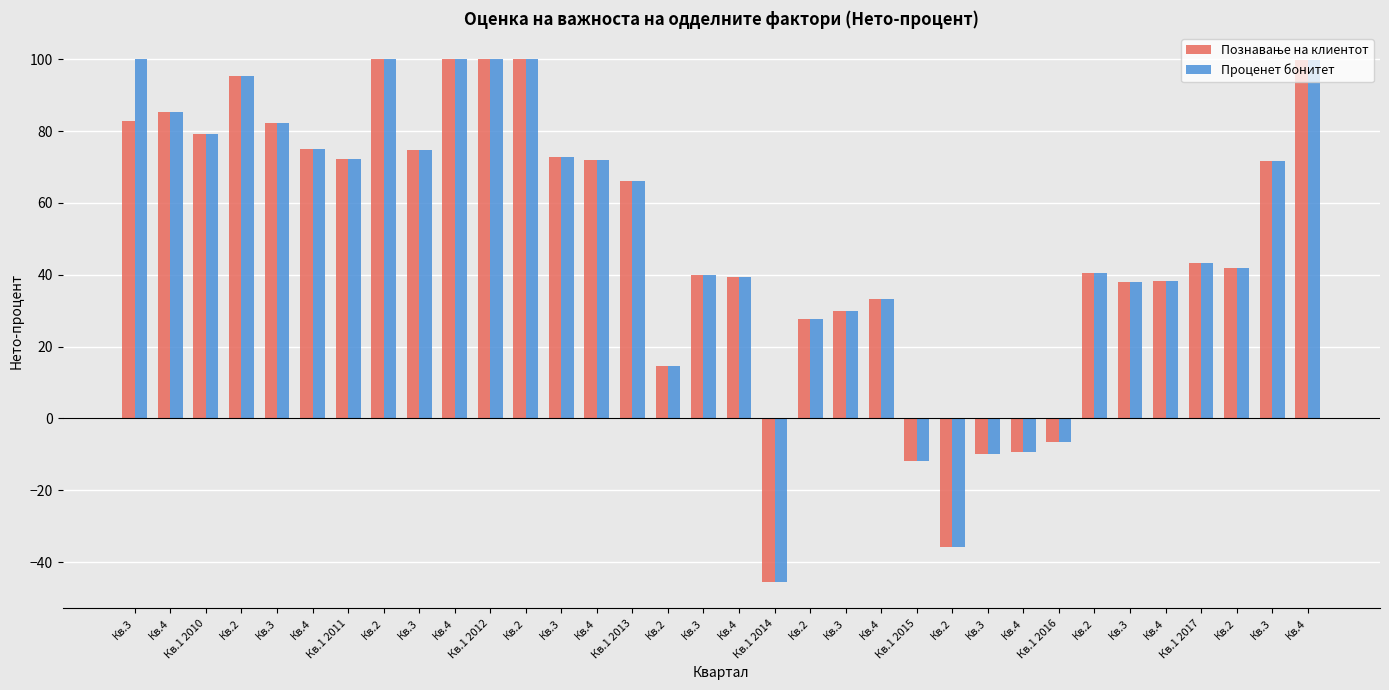

At which label does Проценет бонитет reach its minimum?

Кв.1 2014